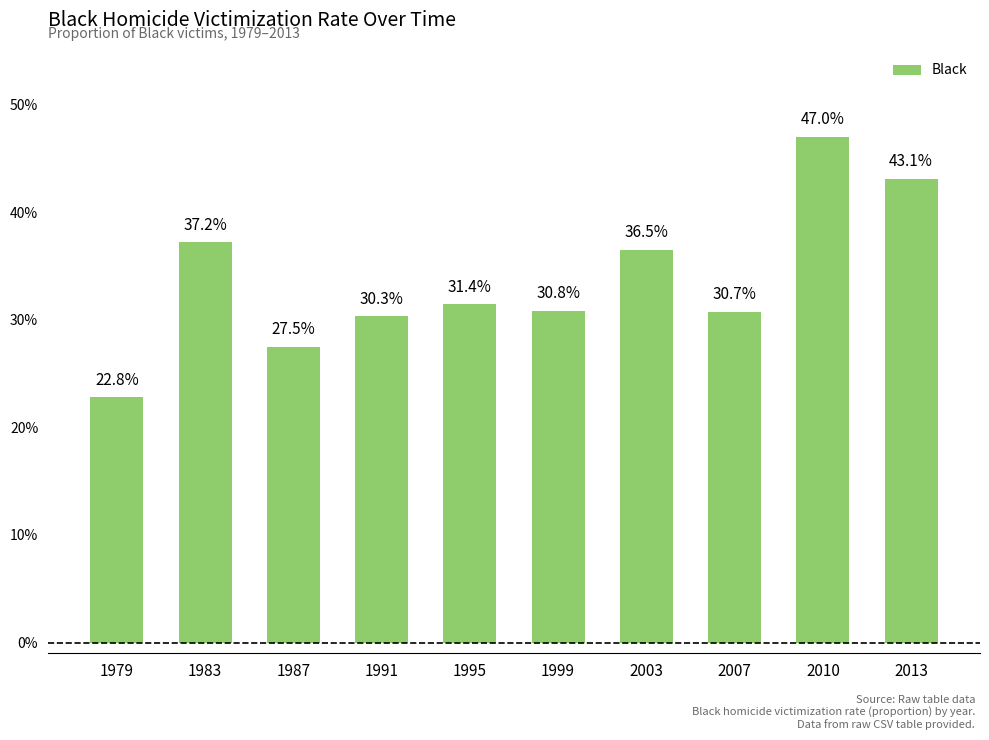

Which has a higher value, 1987 or 2010?

2010